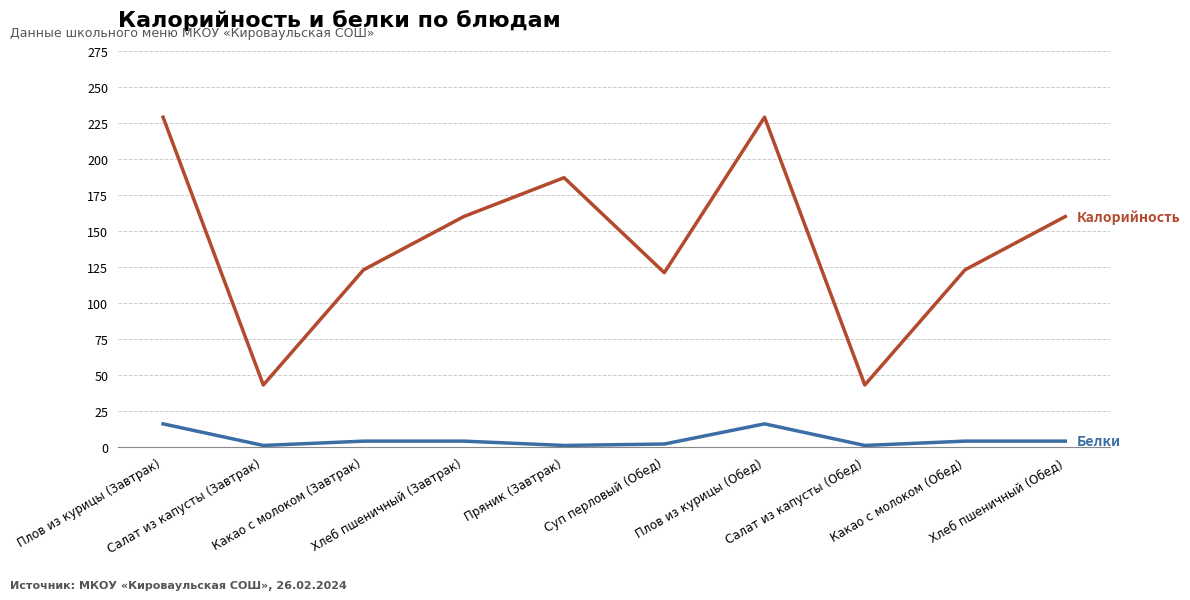

What is the greatest value displayed?

229